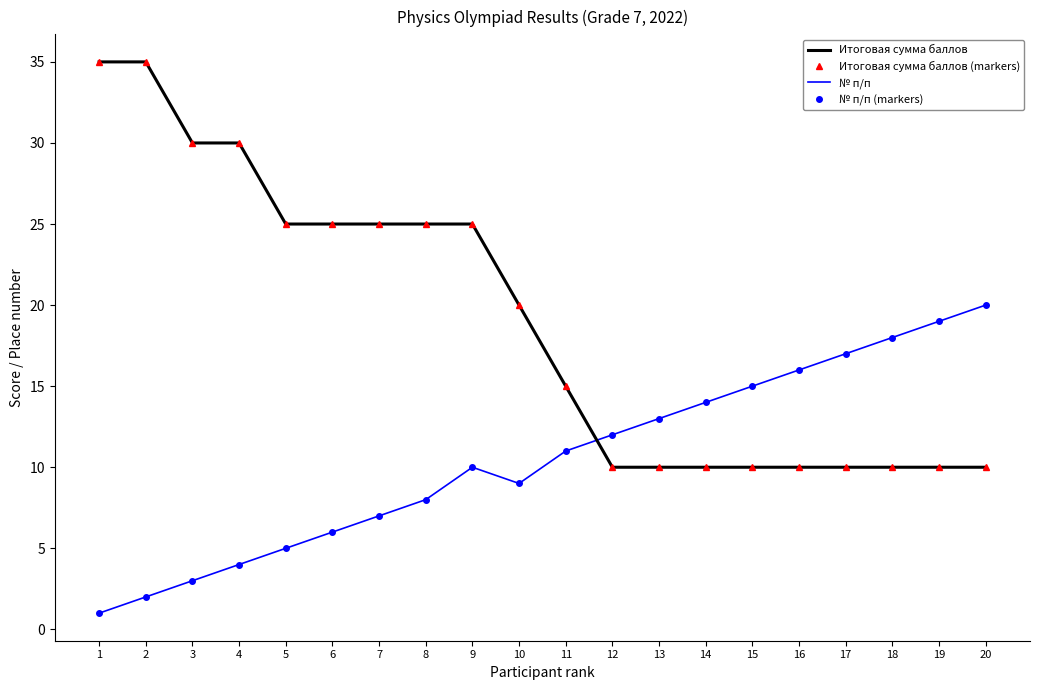

Which category has the highest value in the Итоговая сумма баллов series?

1